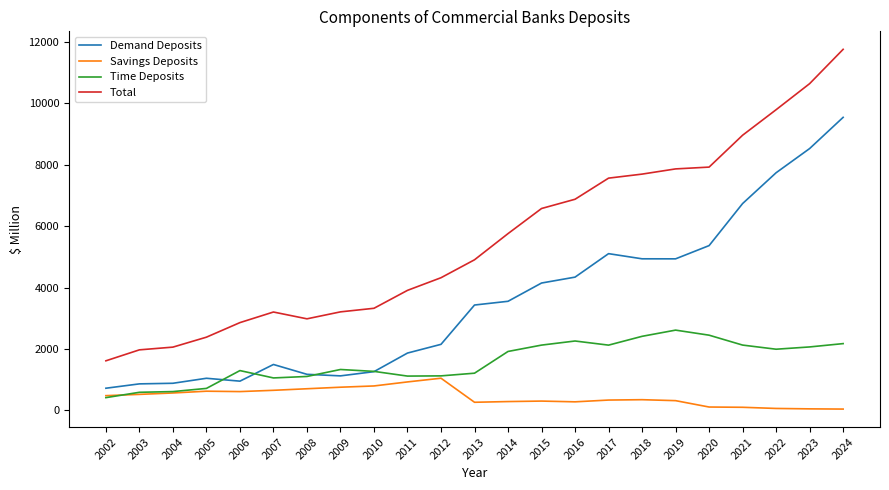

What is the spread (max minus min) of values at 2019?

7549.5